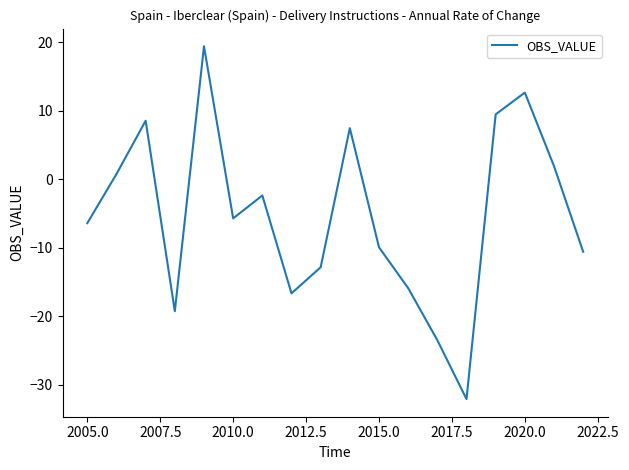

Reading left to right, list all the values displayed in this chart.

-6.4	0.8	8.6	-19.3	19.4	-5.7	-2.4	-16.7	-12.9	7.5	-9.9	-15.9	-23.5	-32.1	9.5	12.7	1.9	-10.6